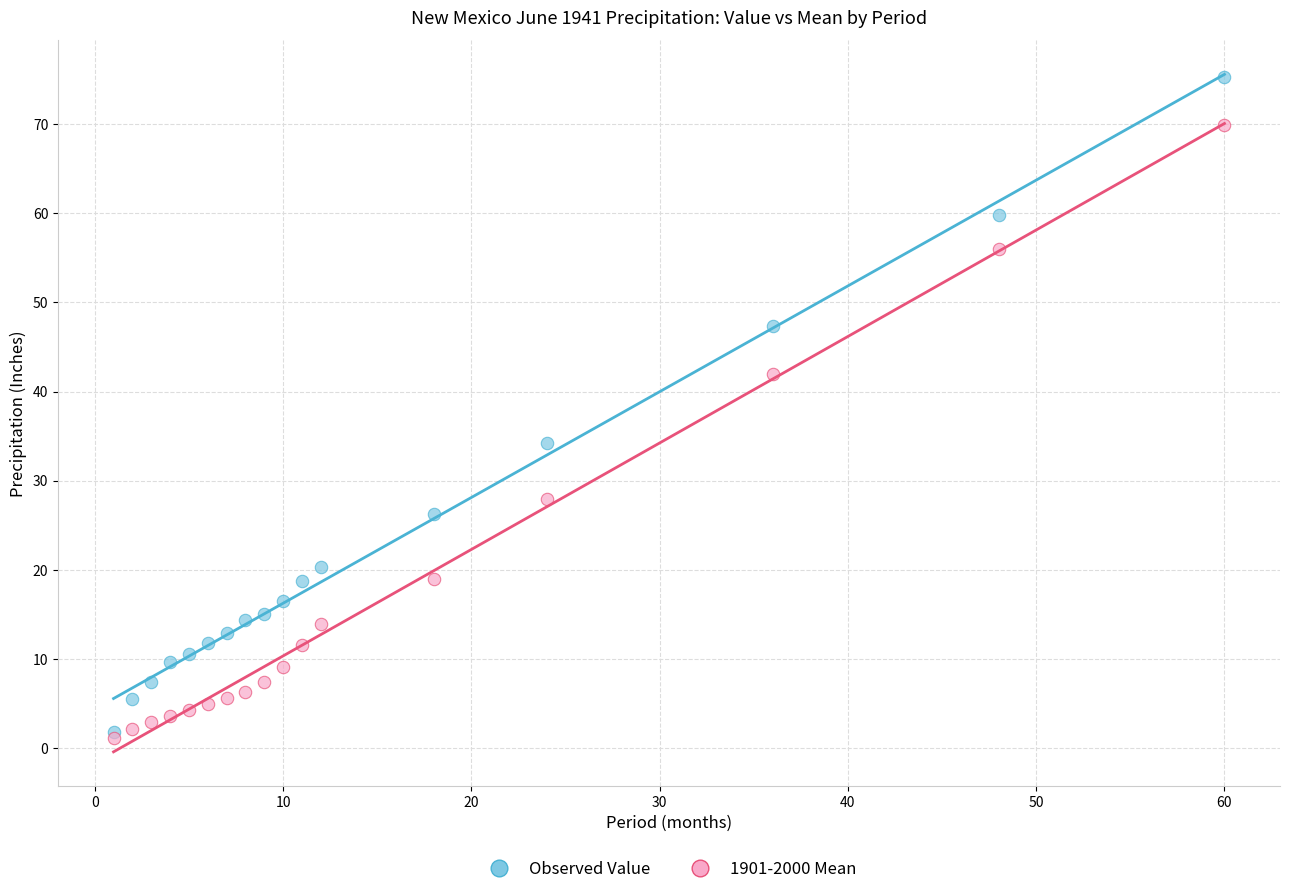

What are all the series names shown in the legend?

Observed Value, 1901-2000 Mean